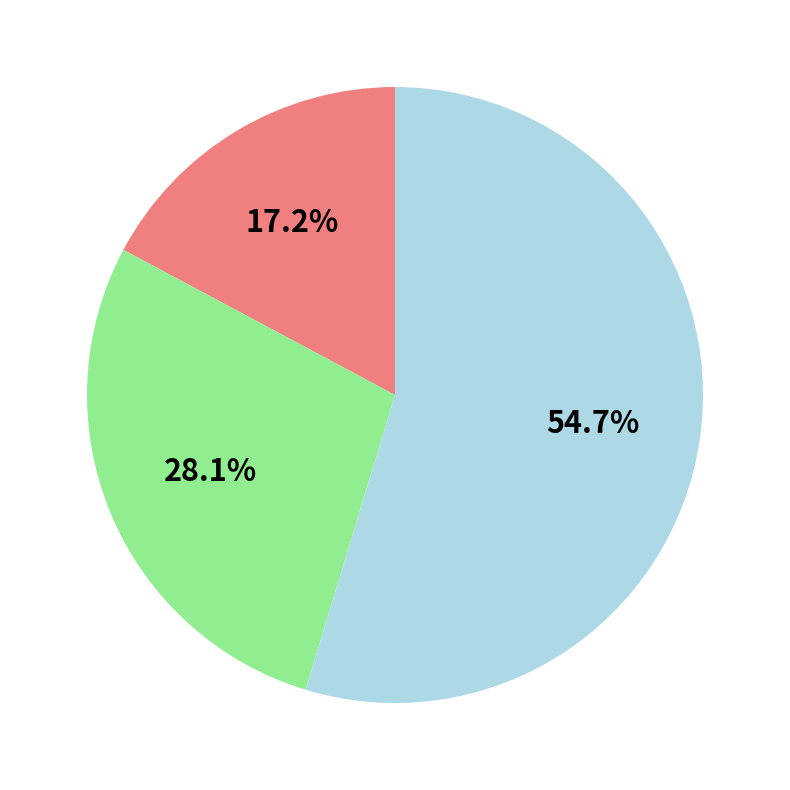

How many segments does this pie chart have?

3